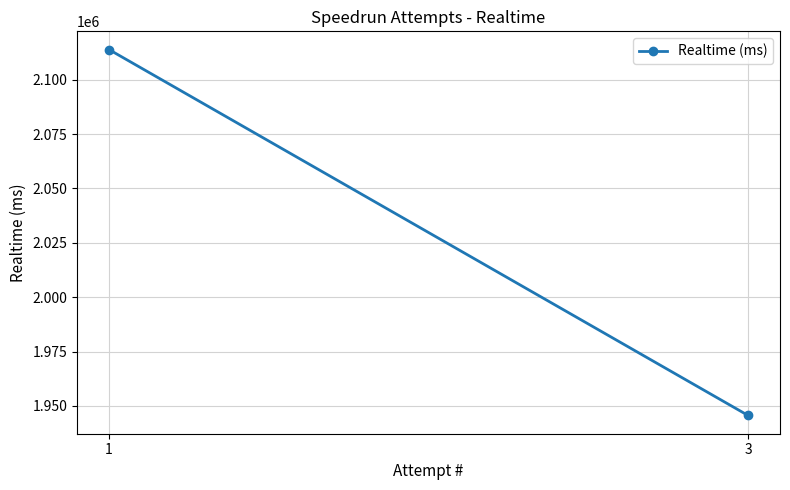

How many values are between 1945606 and 2113812?

2